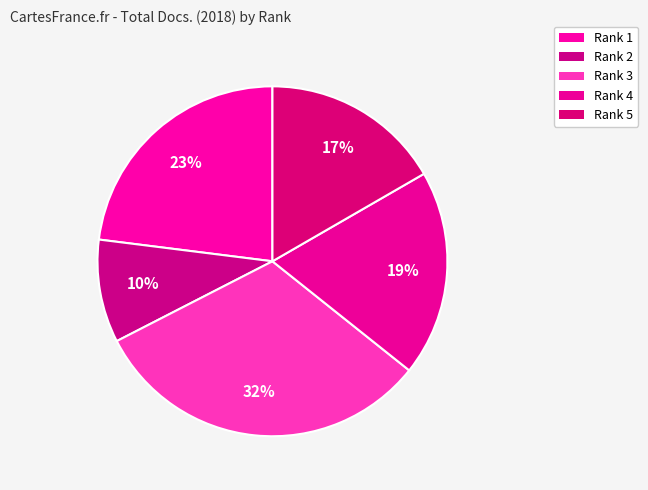

True or false: Rank 2 accounts for 1% of the total.

False